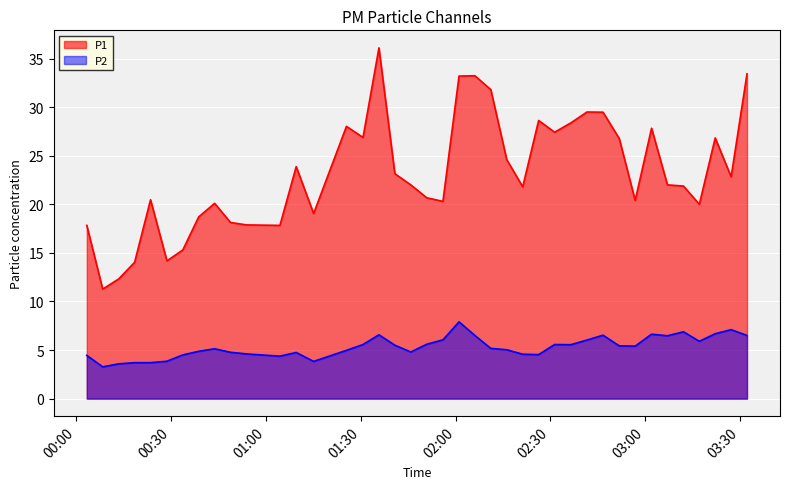

At 2023-04-03T03:32:08, list the series in order from smallest to largest.

P2, P1